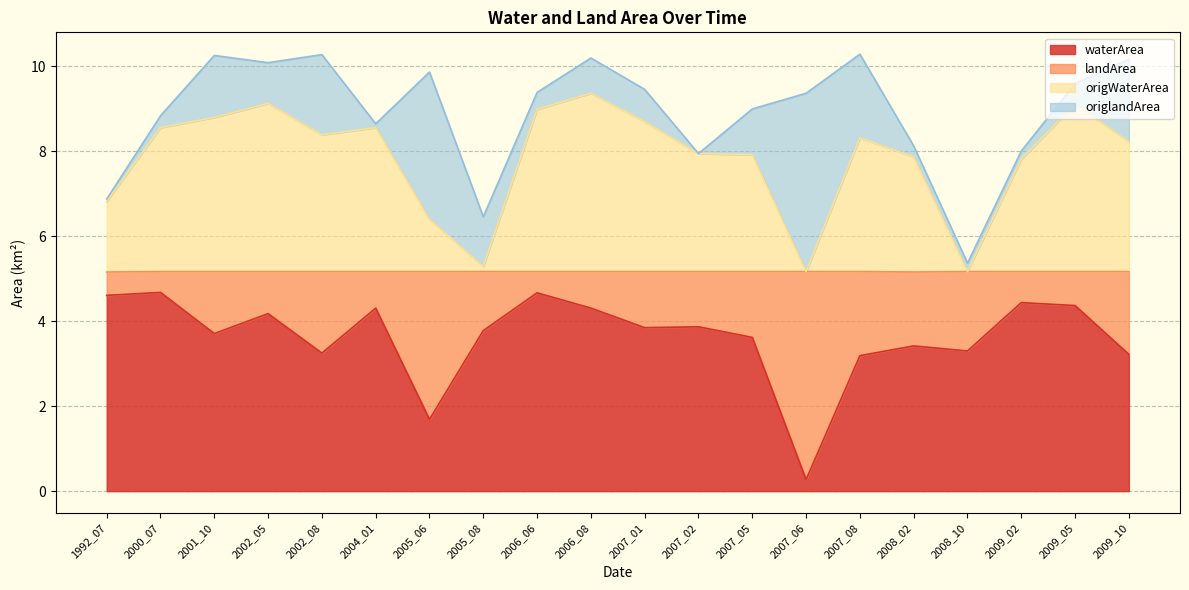

What value does the waterArea series have at 2006_08?

4.3